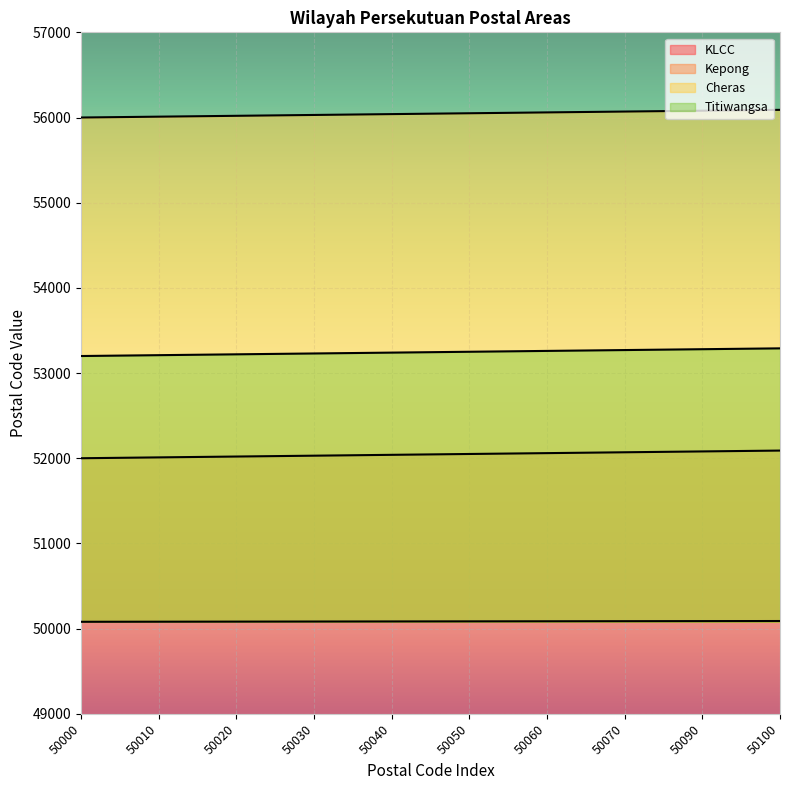

Count the Cheras values in the range 56020 to 56070.

6